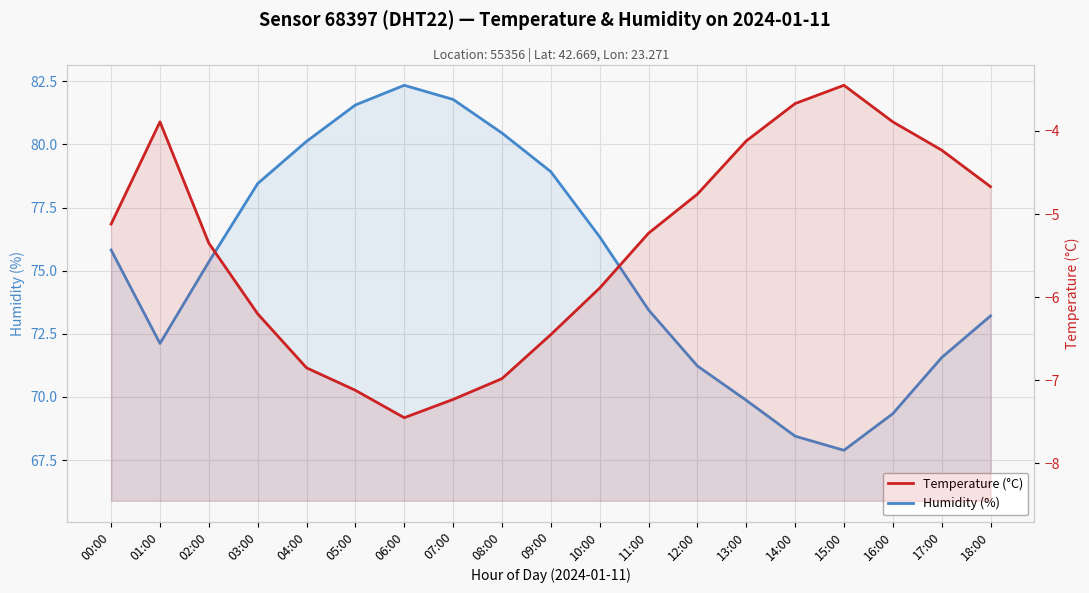

List the labels in order of Humidity (%) value, smallest first.

15:00, 14:00, 16:00, 13:00, 12:00, 17:00, 01:00, 18:00, 11:00, 02:00, 00:00, 10:00, 03:00, 09:00, 04:00, 08:00, 05:00, 07:00, 06:00